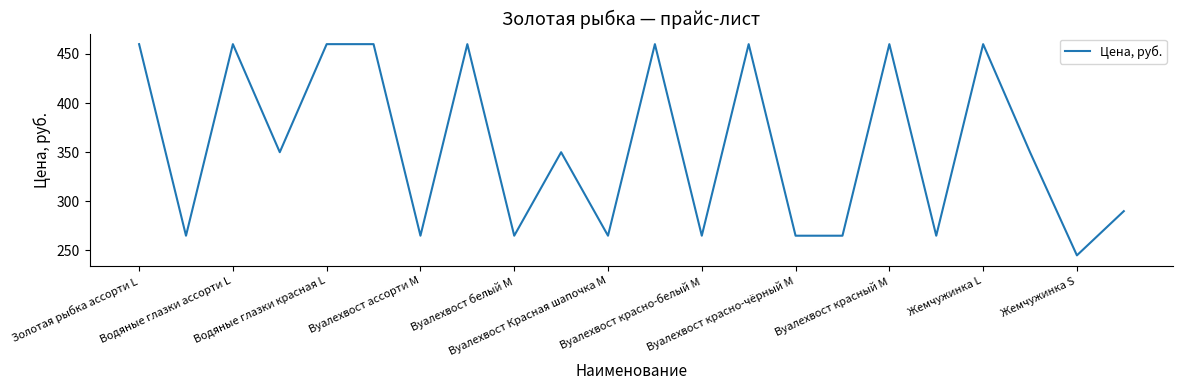

What is the maximum value shown in the chart?

460